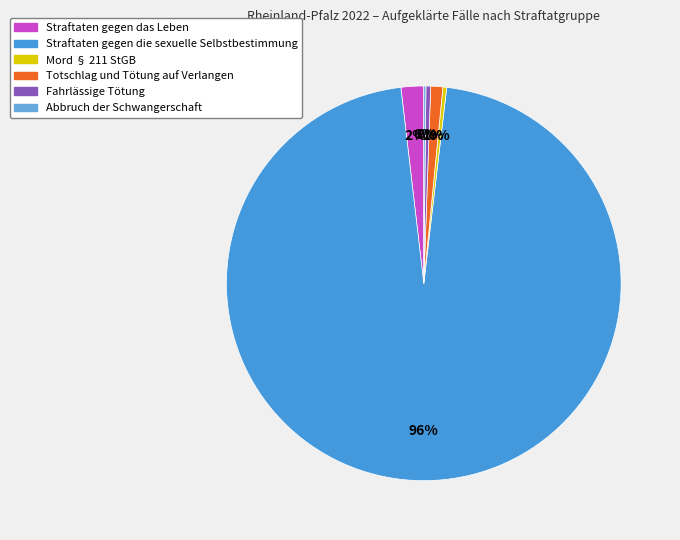

To the nearest percent, what is the difference between the Totschlag und Tötung auf Verlangen and Mord § 211 StGB slice percentages?

1%